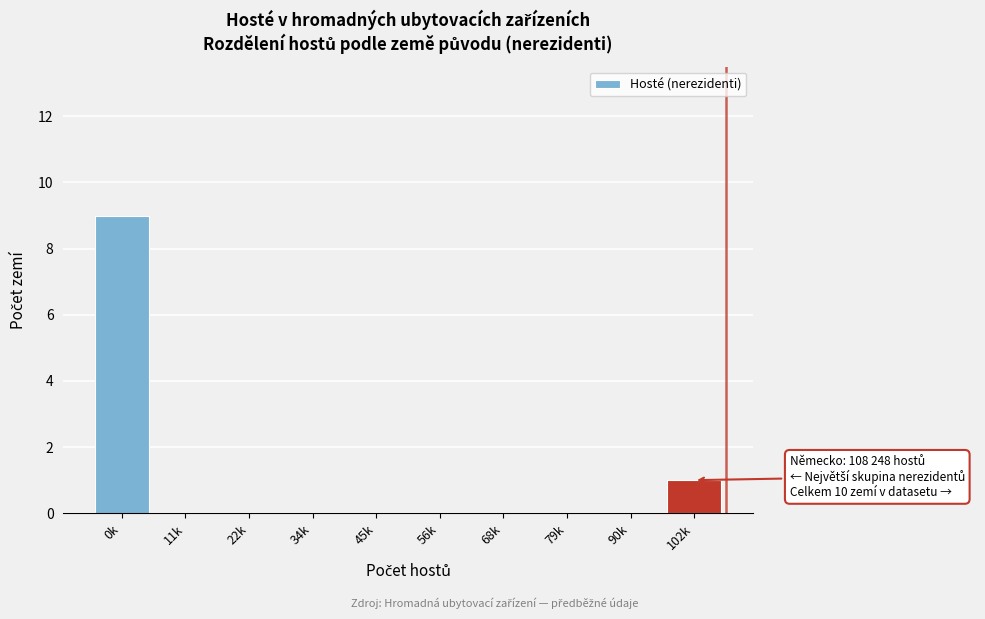

Reading left to right, transcribe all the data shown in this chart.

0k=9	11k=0	22k=0	34k=0	45k=0	56k=0	68k=0	79k=0	90k=0	102k=1